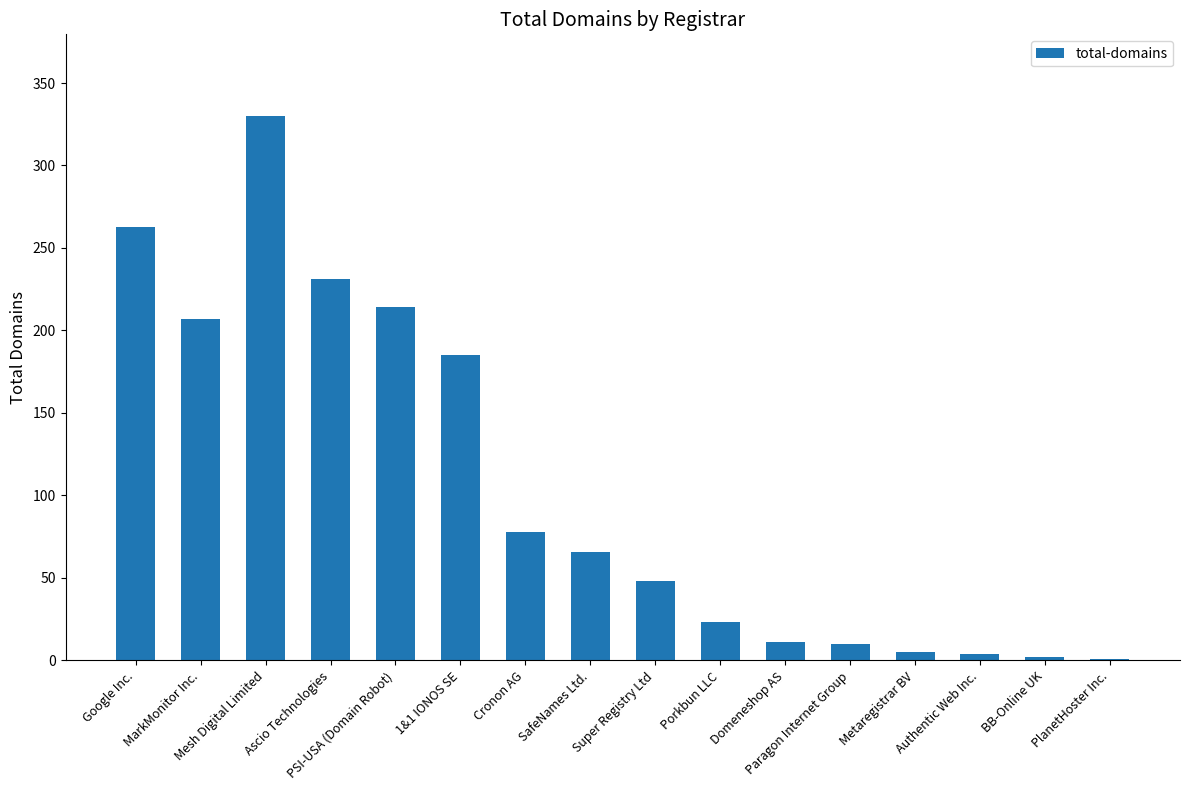

What is the sum of all values?

1678